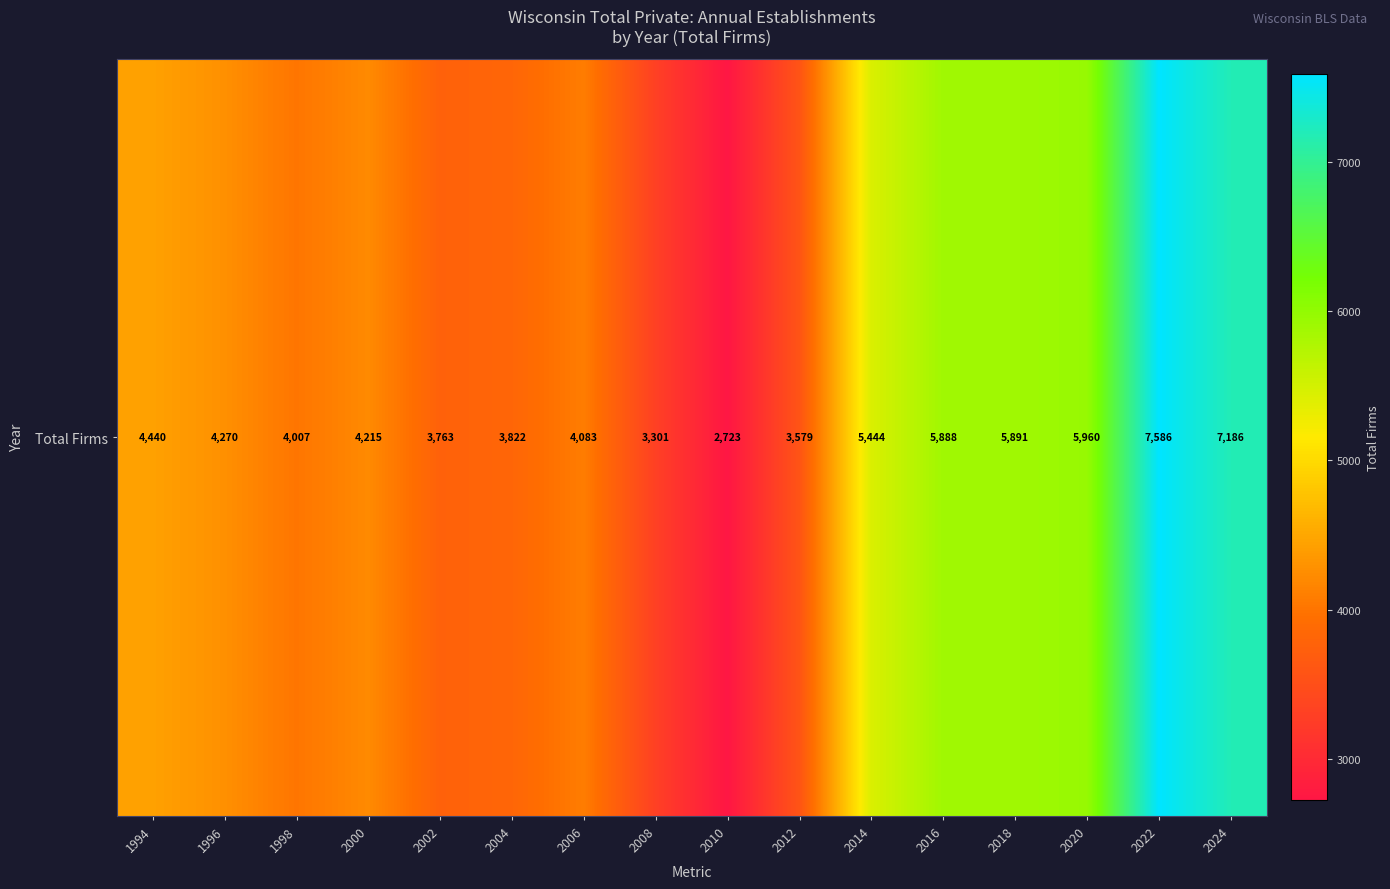

What is the approximate value at 1998?

4007